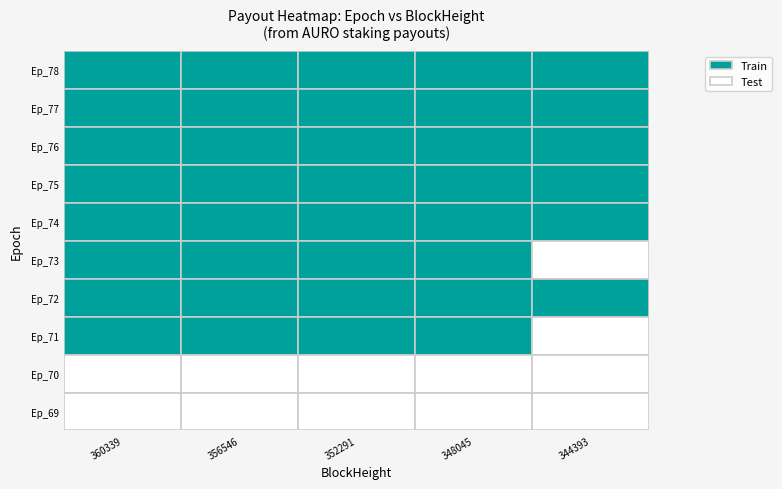

List the series in order of their peak value, highest first.

Epoch_78, Epoch_77, Epoch_76, Epoch_75, Epoch_74, Epoch_73, Epoch_72, Epoch_71, Epoch_70, Epoch_69